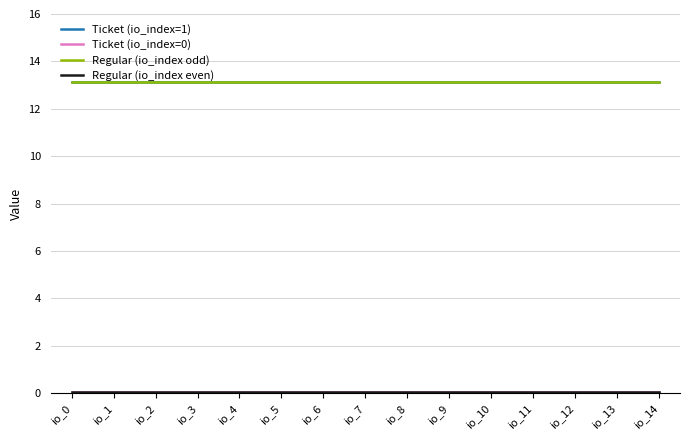

At io_13, list the series in order from smallest to largest.

Ticket (io_index=0), Regular (io_index even), Ticket (io_index=1), Regular (io_index odd)